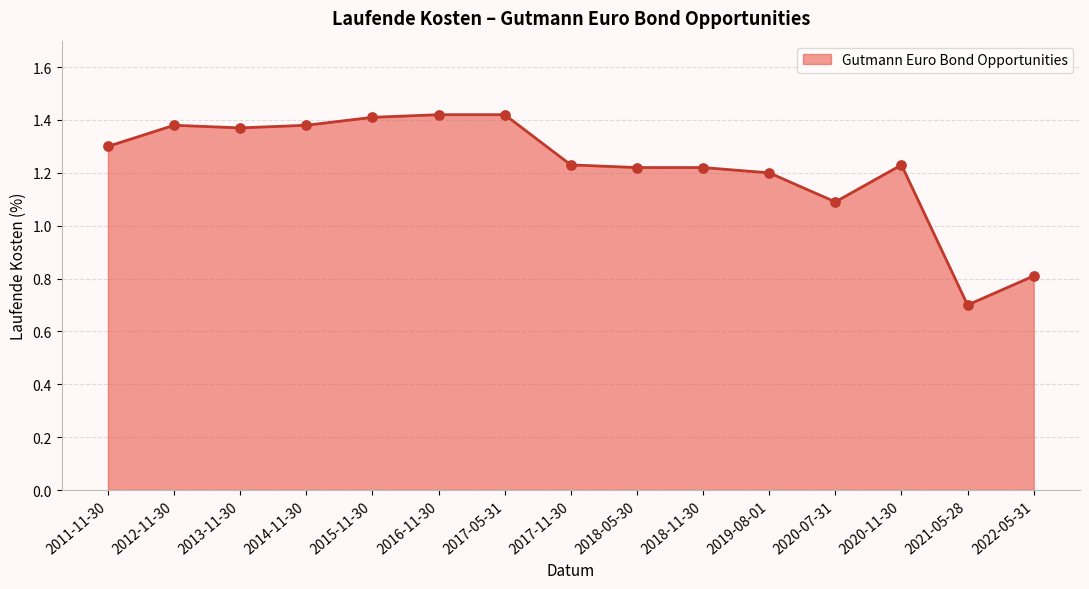

Between 2022-05-31 and 2020-11-30, which is larger?

2020-11-30